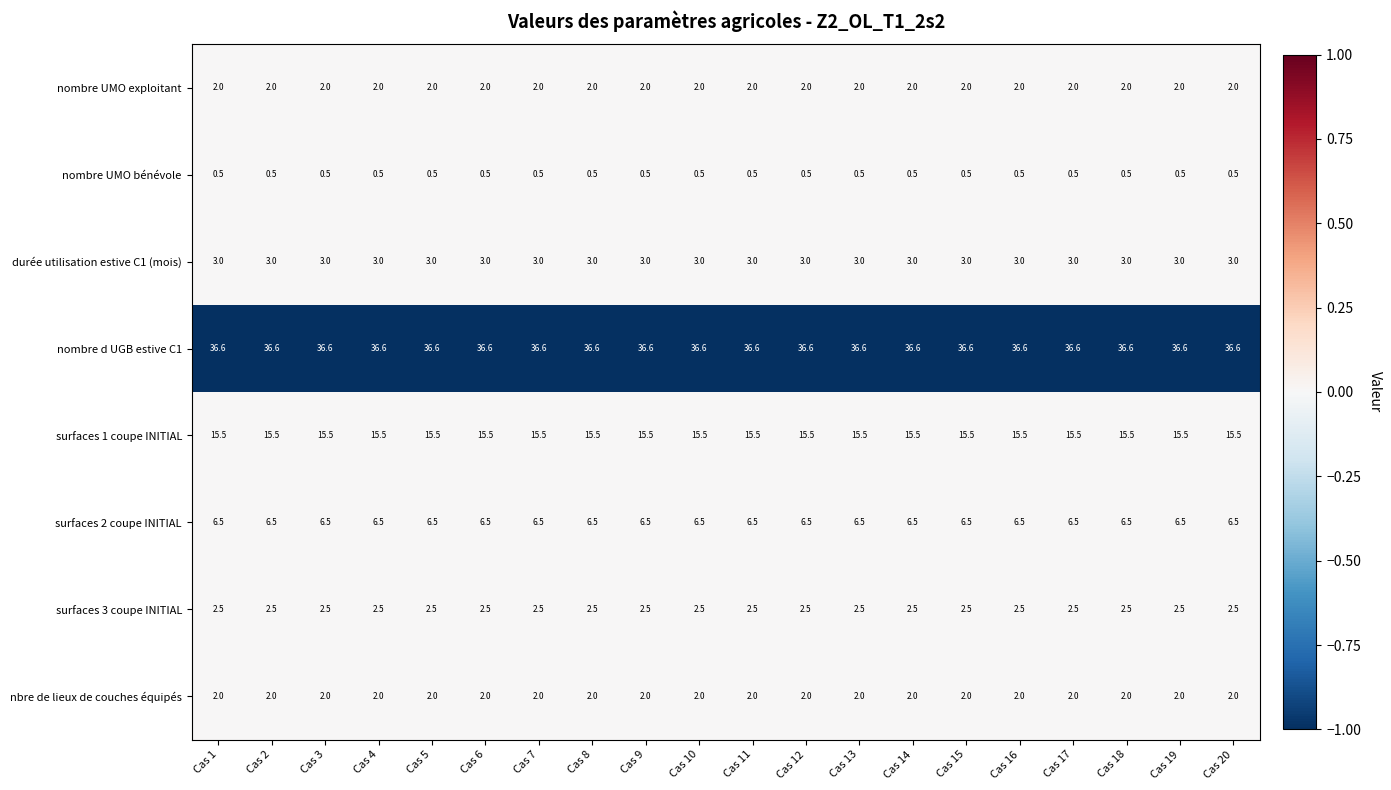

What is the difference between the highest and lowest values at Cas 17?

36.1